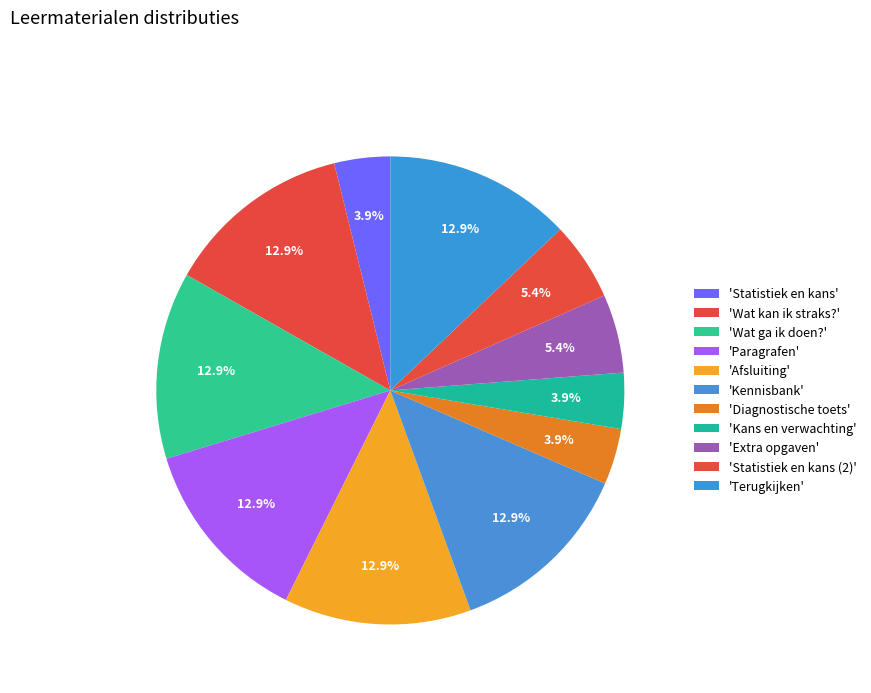

How many slices are in this pie chart?

11